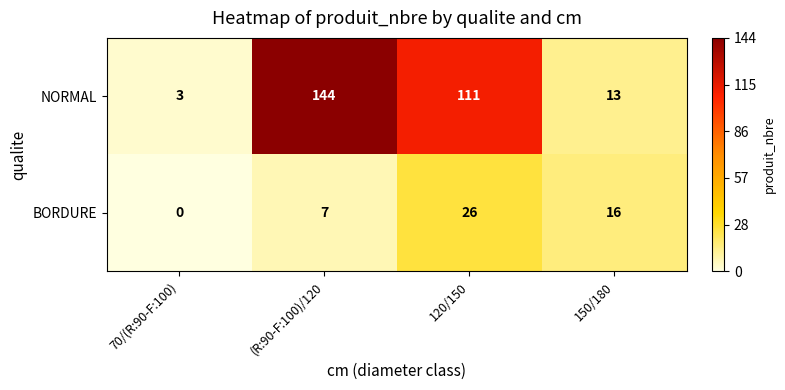

What is the sum of the NORMAL values at 70/(R:90-F:100) and 120/150?

114